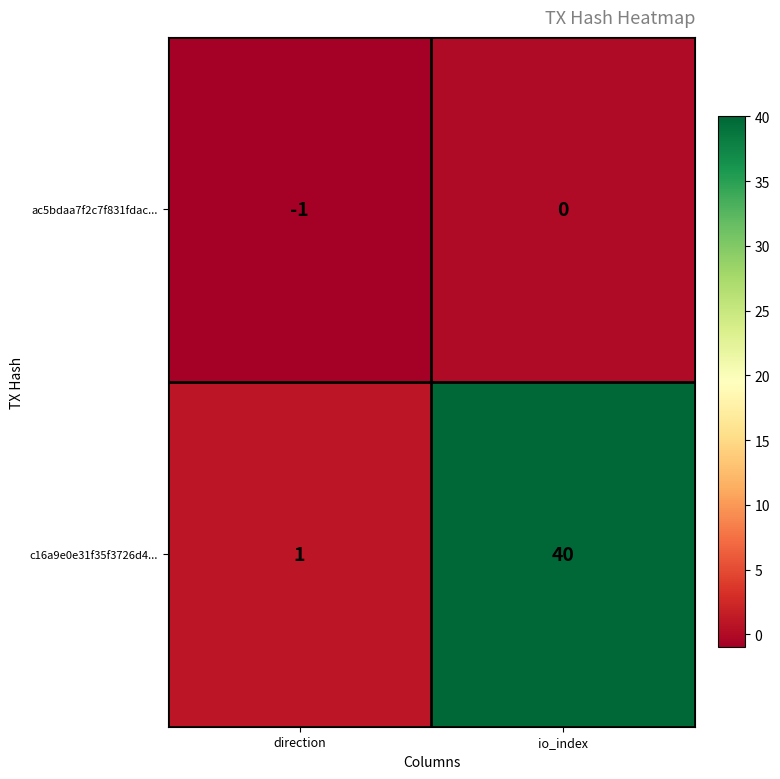

The c16a9e0e31f35f3726d4... series shows 25 at io_index. True or false?

False